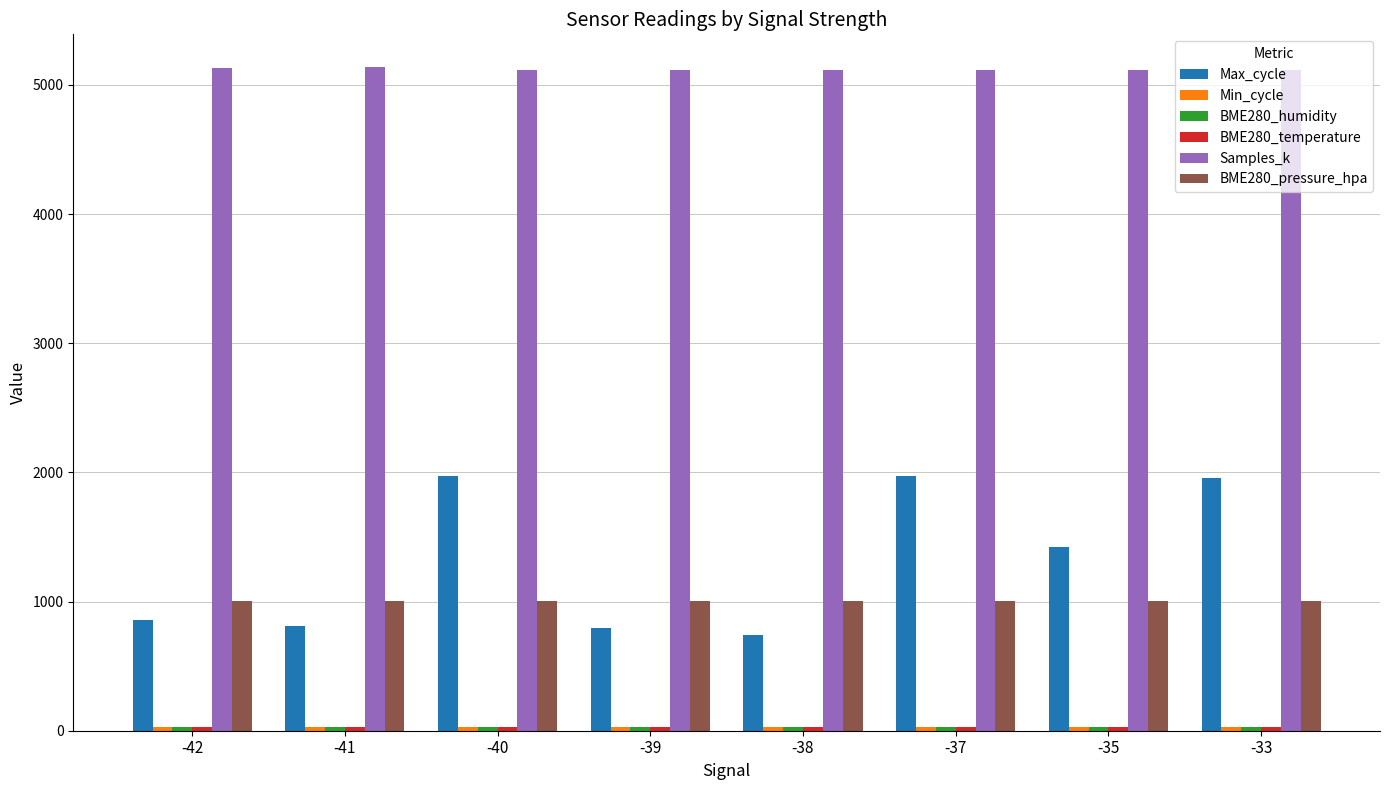

What is the sum of all BME280_pressure_hpa values?

8040.2